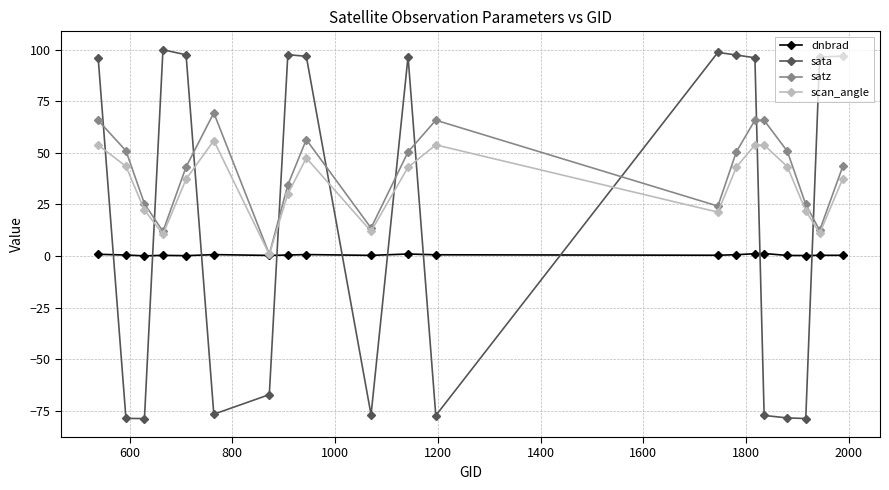

In scan_angle, how many points are higher than both neighbors (excluding endpoints)?

4